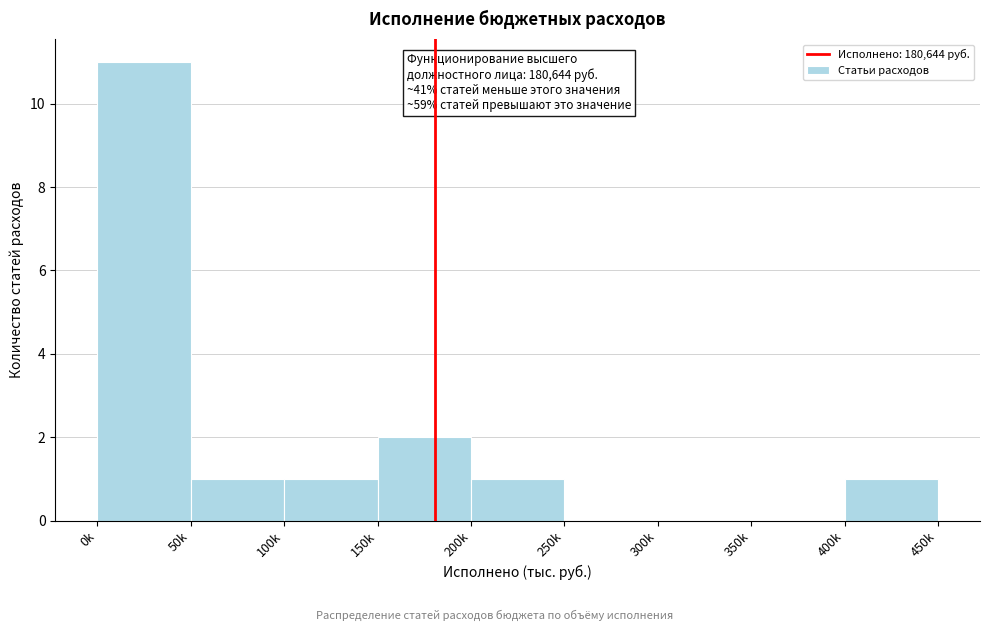

Reading left to right, what are all the values shown in this chart?

0k=11	50k=1	100k=1	150k=2	200k=1	250k=0	300k=0	350k=0	400k=1